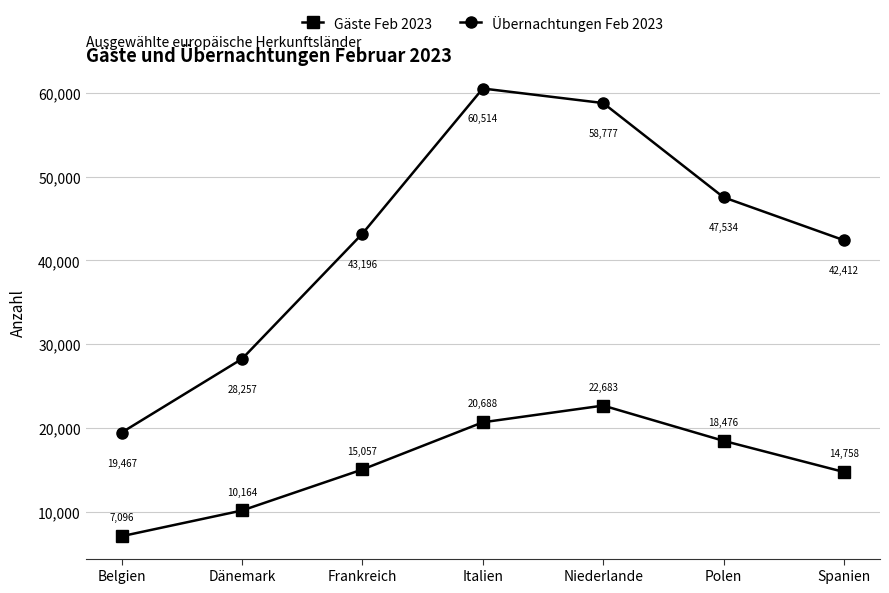

Between Belgien and Italien, which series saw the biggest shift?

Übernachtungen Feb 2023